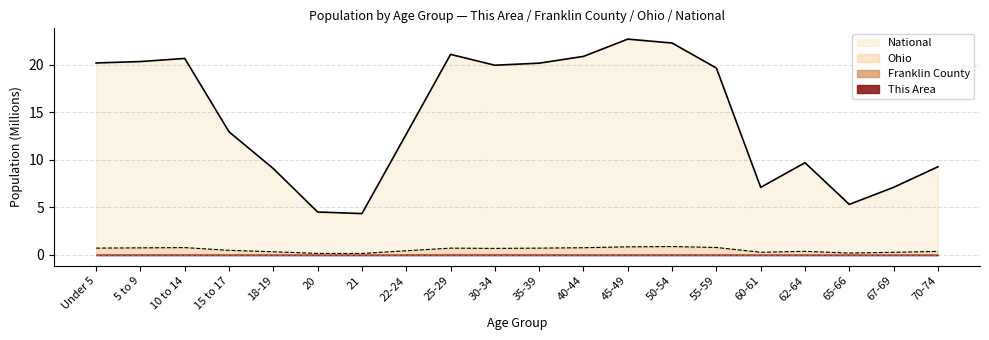

What is the difference between the maximum and minimum values in the National series?

18.4